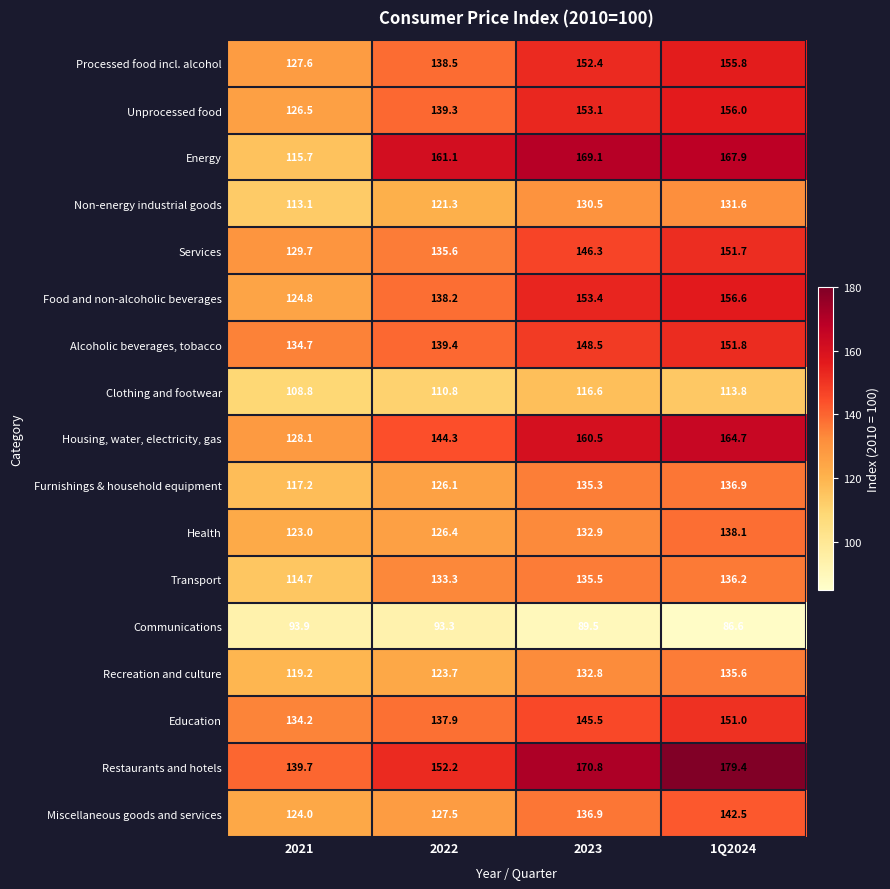

What is the difference between the Non-energy industrial goods values at 2021 and 2023?

17.4